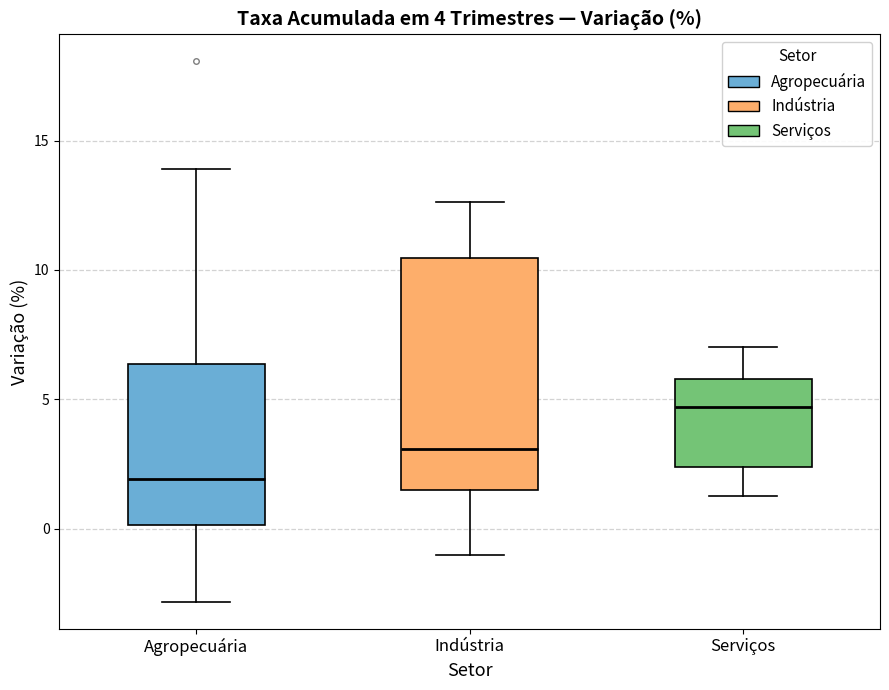

Which box's median line is the highest?

Serviços